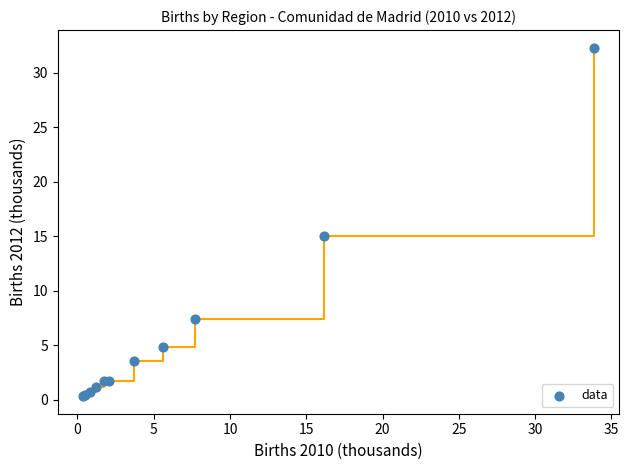

What Y value in the scatter plot is closest to 16?

15.0